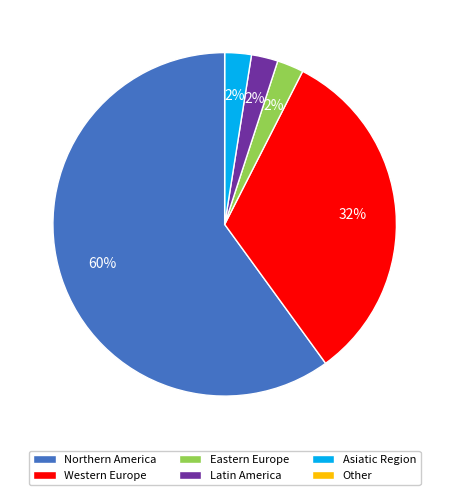

Which has a higher value, Latin America or Western Europe?

Western Europe